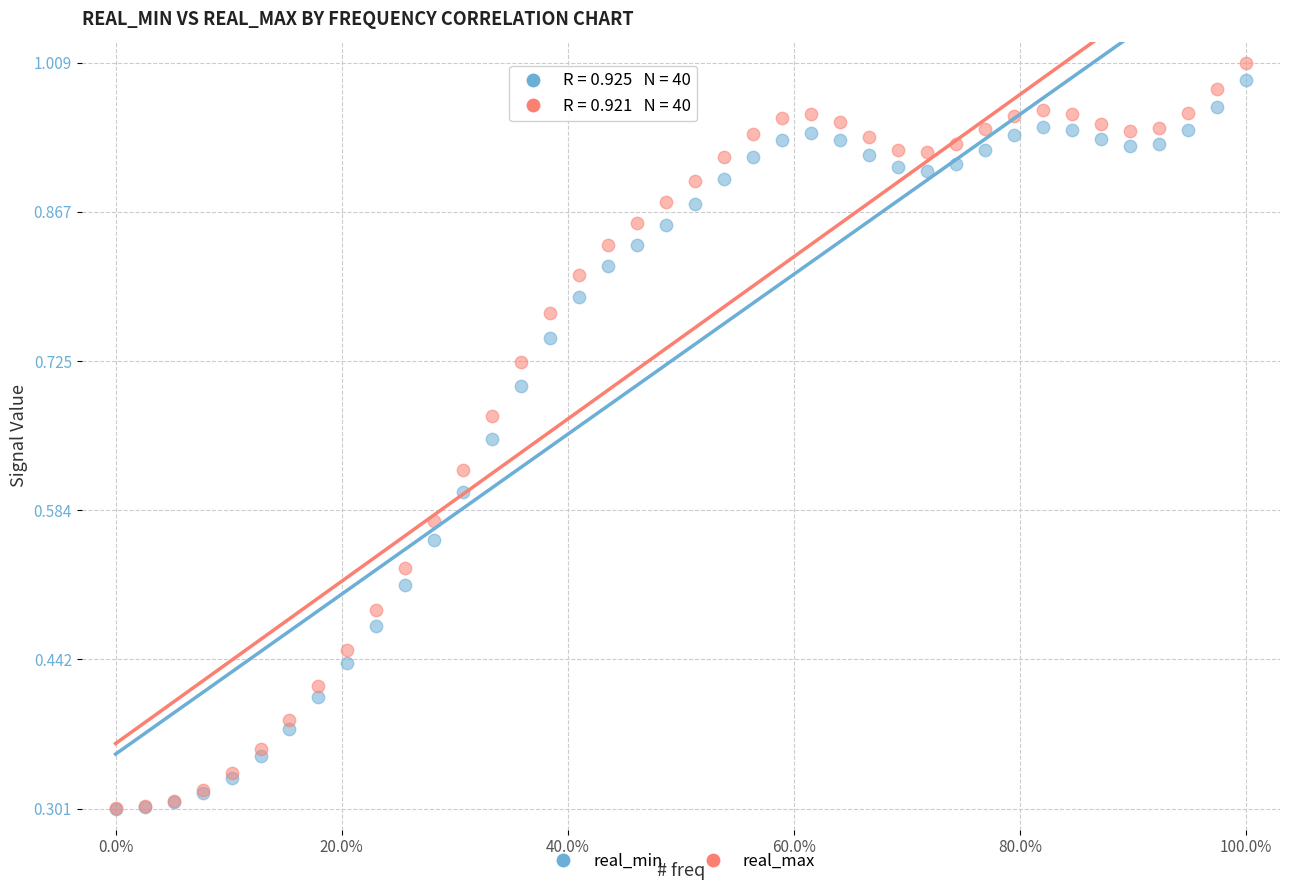

What are all the series names shown in the legend?

real_min, real_max